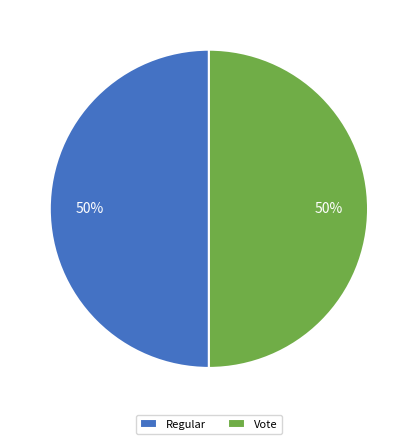

The Vote slice represents 99% of the pie. True or false?

False